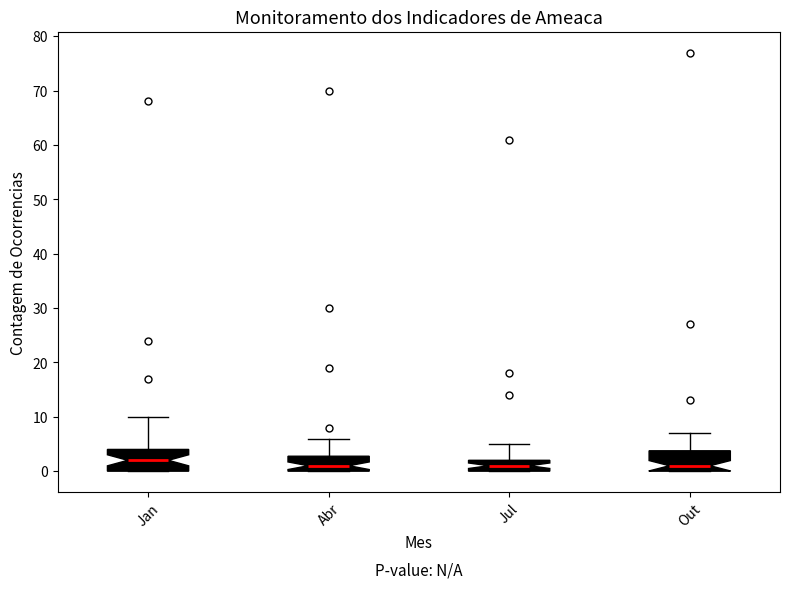

Which box has the highest median line?

Jan